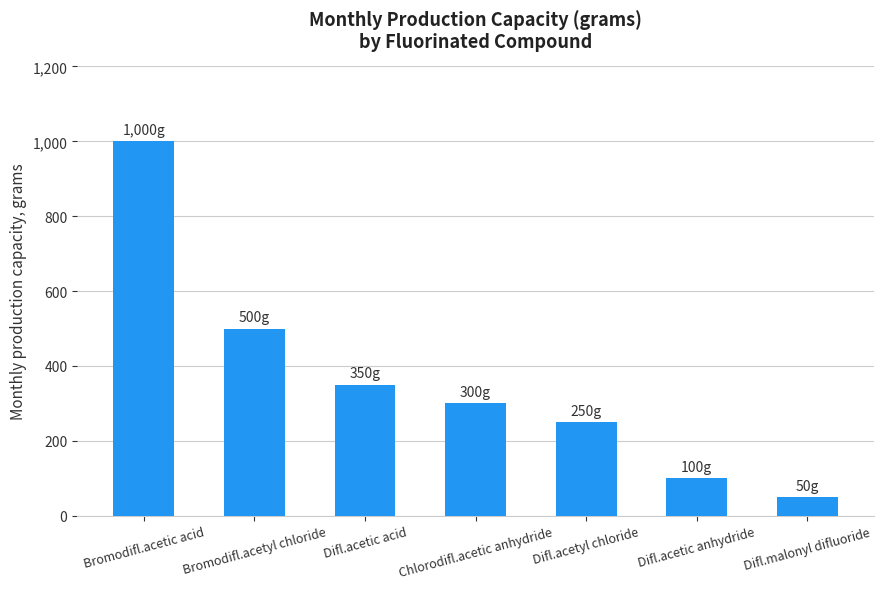

Count the number of categories in the chart.

7